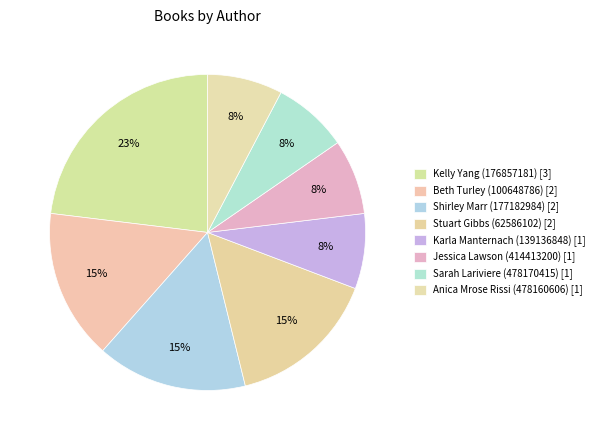

What is the smallest slice in the pie chart?

Karla Manternach (139136848) [1]